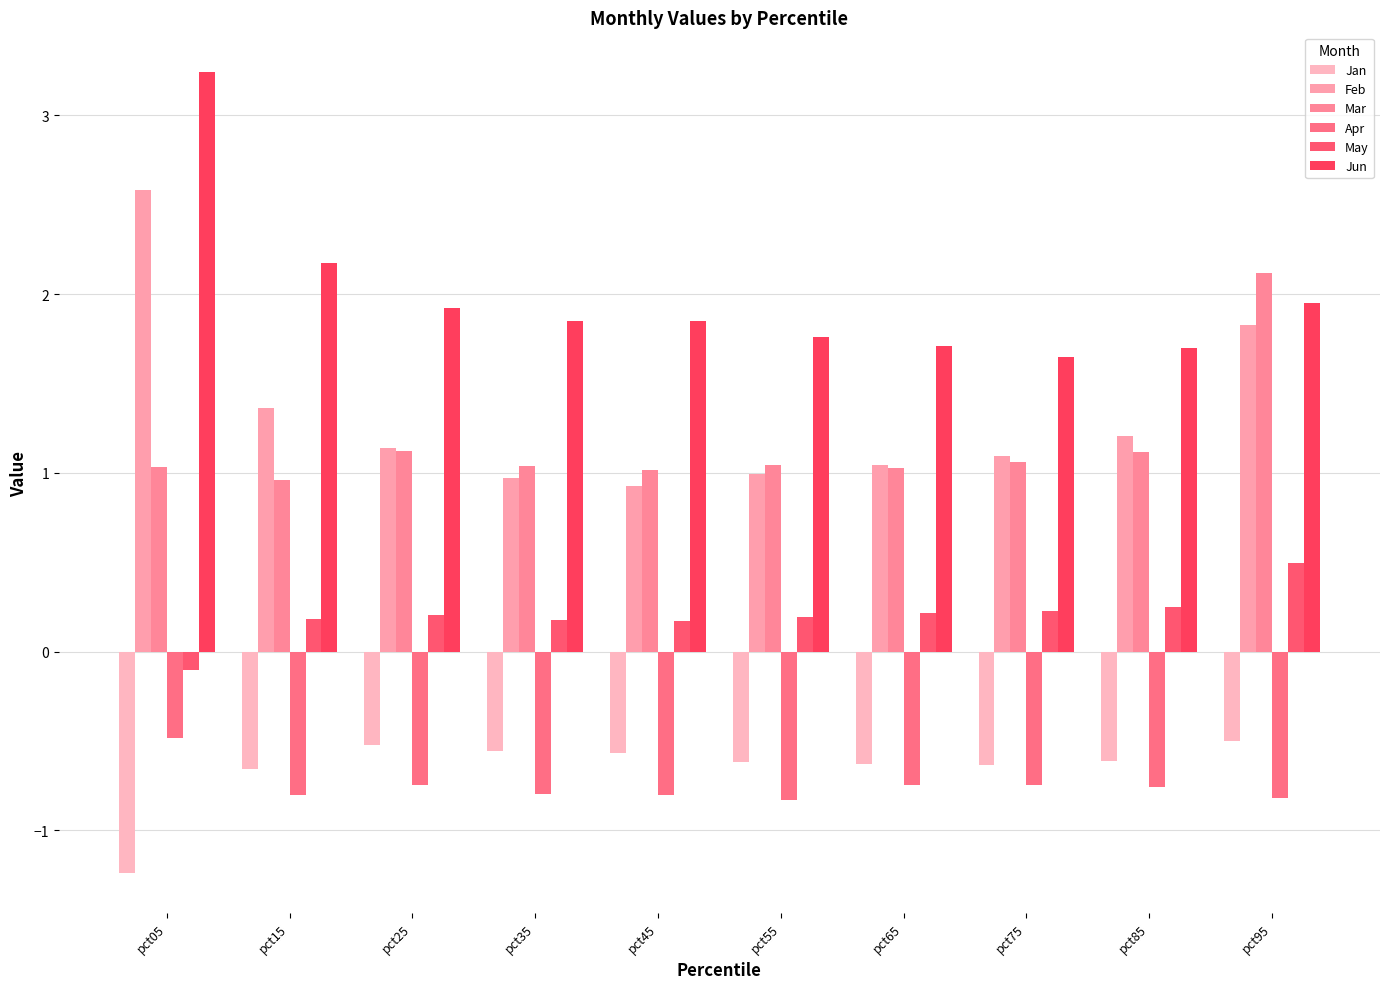

At how many categories does at least one series exceed 2?

3